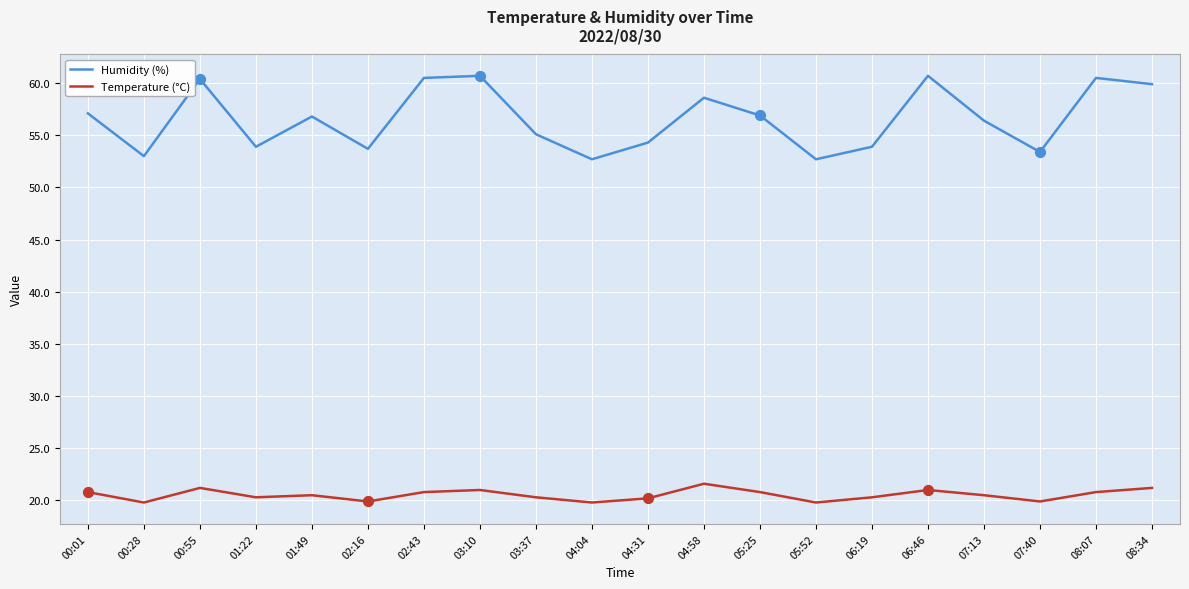

What is the spread (max minus min) of values at 03:37?

34.8